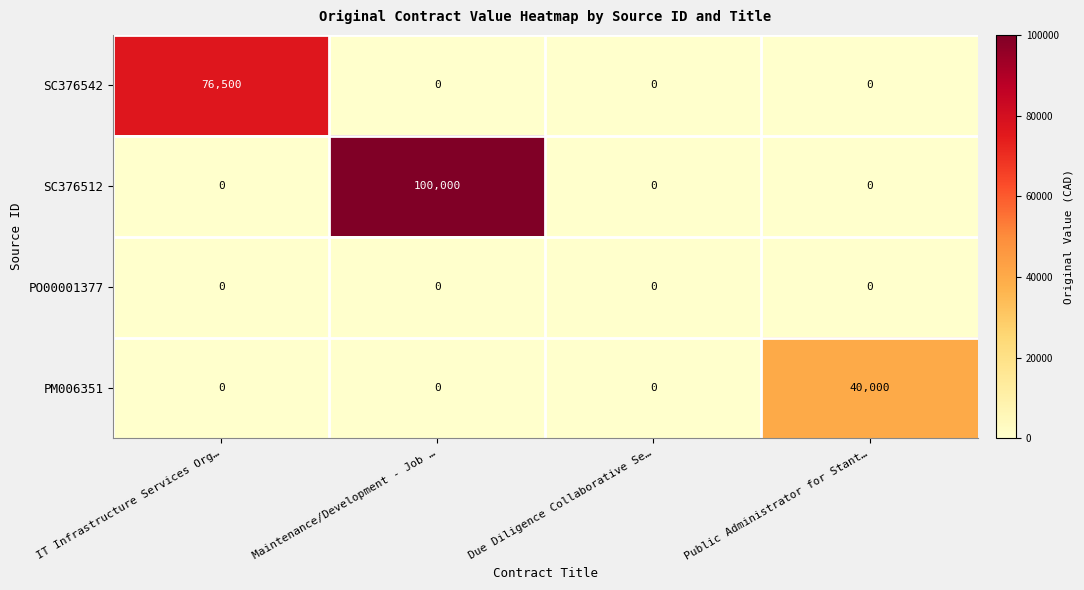

Which series has the largest range (max minus min)?

SC376512